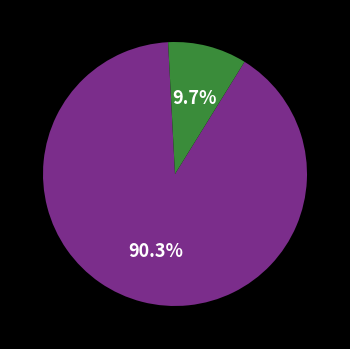

Is there any slice that represents more than half of the pie?

Yes